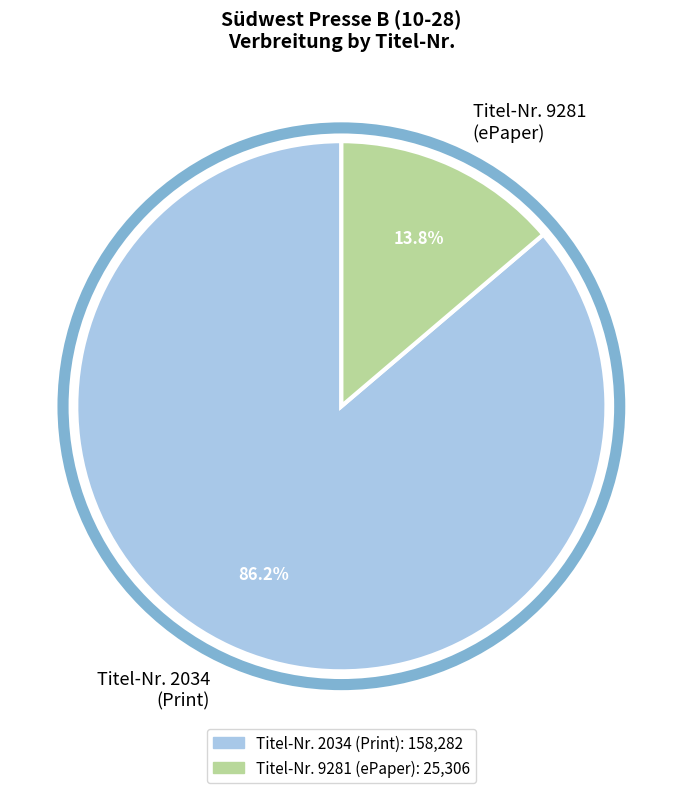

Between Titel-Nr. 2034 (Print) and Titel-Nr. 9281 (ePaper), which is larger?

Titel-Nr. 2034 (Print)